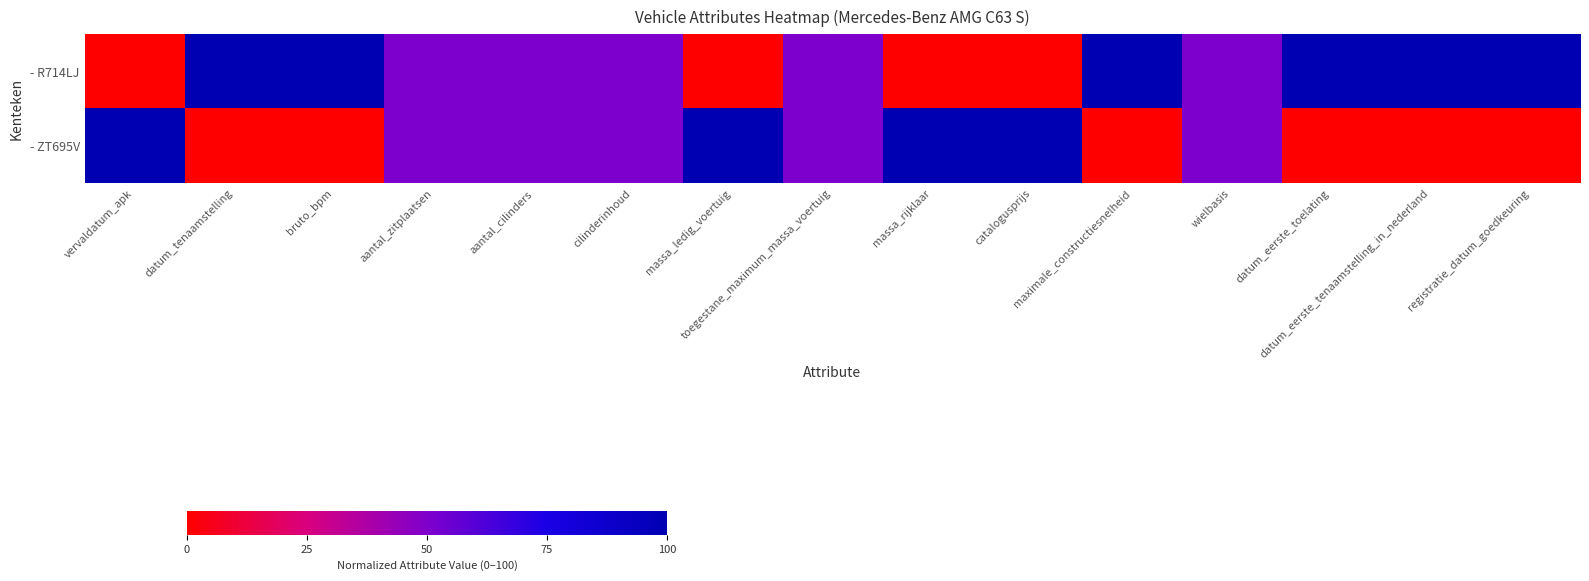

Reading left to right, transcribe all the data shown in this chart.

- R714LJ: vervaldatum_apk=0	datum_tenaamstelling=100	bruto_bpm=100	aantal_zitplaatsen=50	aantal_cilinders=50	cilinderinhoud=50	massa_ledig_voertuig=0	toegestane_maximum_massa_voertuig=50	massa_rijklaar=0	catalogusprijs=0	maximale_constructiesnelheid=100	wielbasis=50	datum_eerste_toelating=100	datum_eerste_tenaamstelling_in_nederland=100	registratie_datum_goedkeuring=100
- ZT695V: vervaldatum_apk=100	datum_tenaamstelling=0	bruto_bpm=0	aantal_zitplaatsen=50	aantal_cilinders=50	cilinderinhoud=50	massa_ledig_voertuig=100	toegestane_maximum_massa_voertuig=50	massa_rijklaar=100	catalogusprijs=100	maximale_constructiesnelheid=0	wielbasis=50	datum_eerste_toelating=0	datum_eerste_tenaamstelling_in_nederland=0	registratie_datum_goedkeuring=0